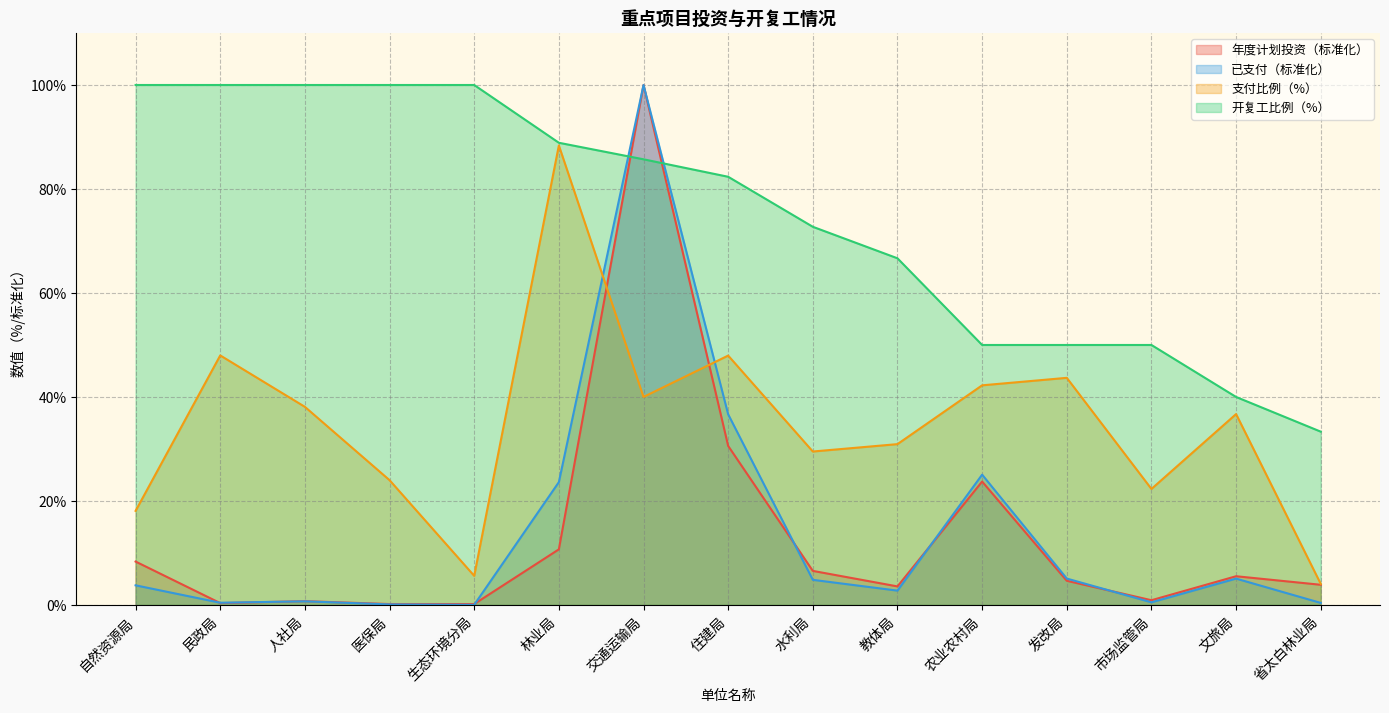

Is it true that 年度计划投资（万元） equals 0.2 at 生态环境分局?

True